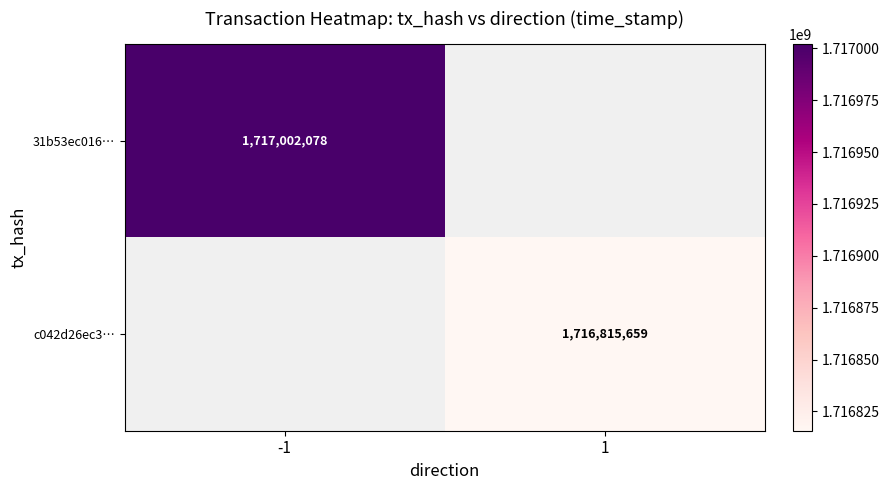

True or false: 31b53ec016… has a value of 1717002078 at -1.

True